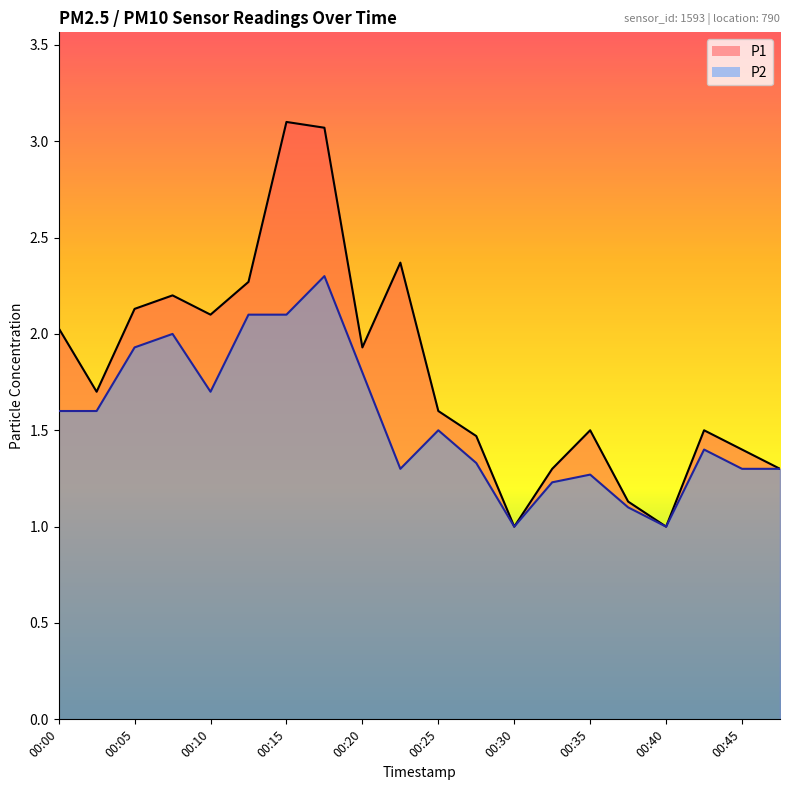

What is the value of the P2 point at the 18th from the left?

1.4